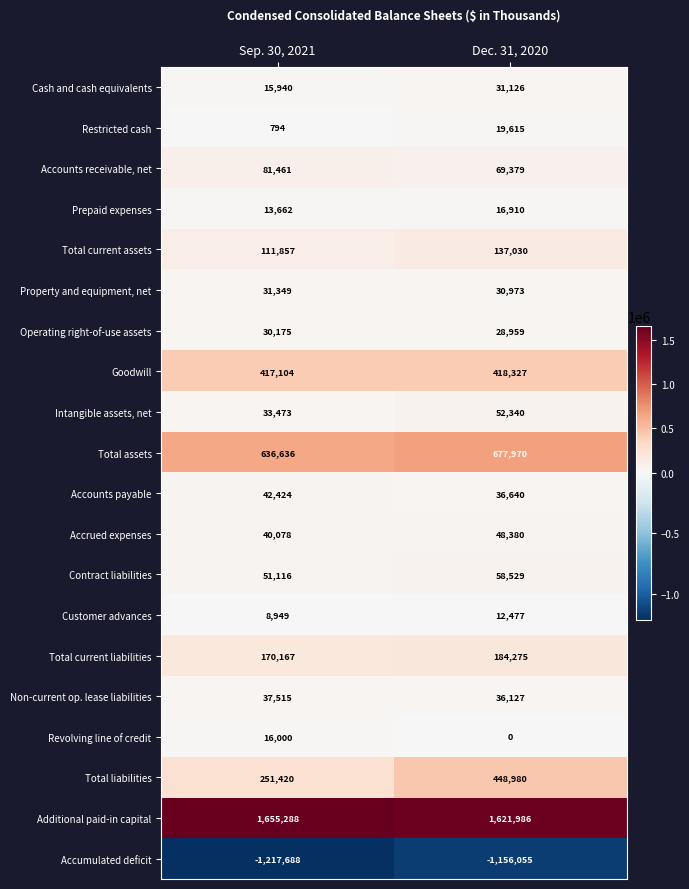

What is the difference between the Accounts payable values at Sep. 30, 2021 and Dec. 31, 2020?

5784